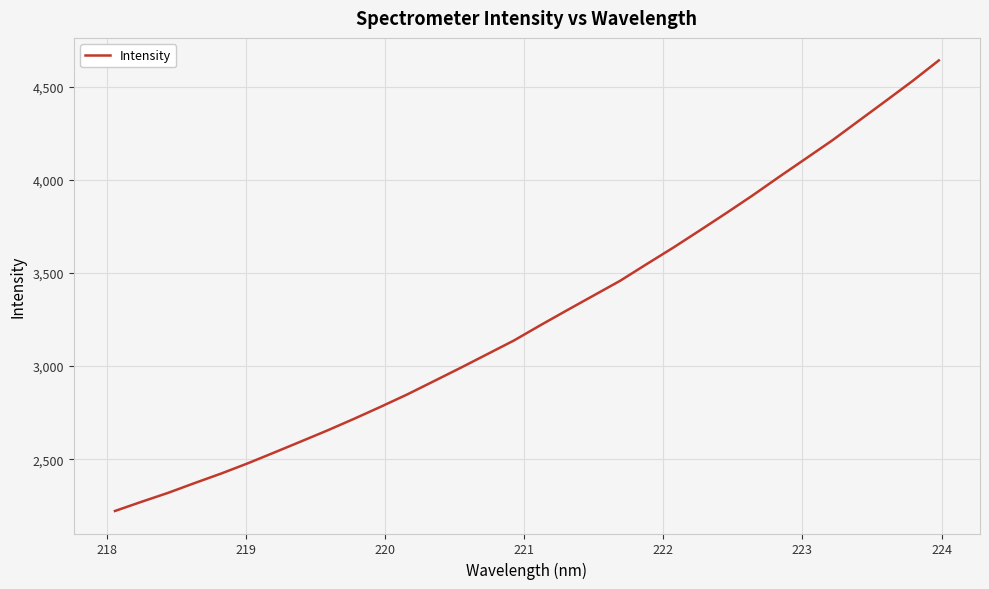

How many values exceed 3219?

16